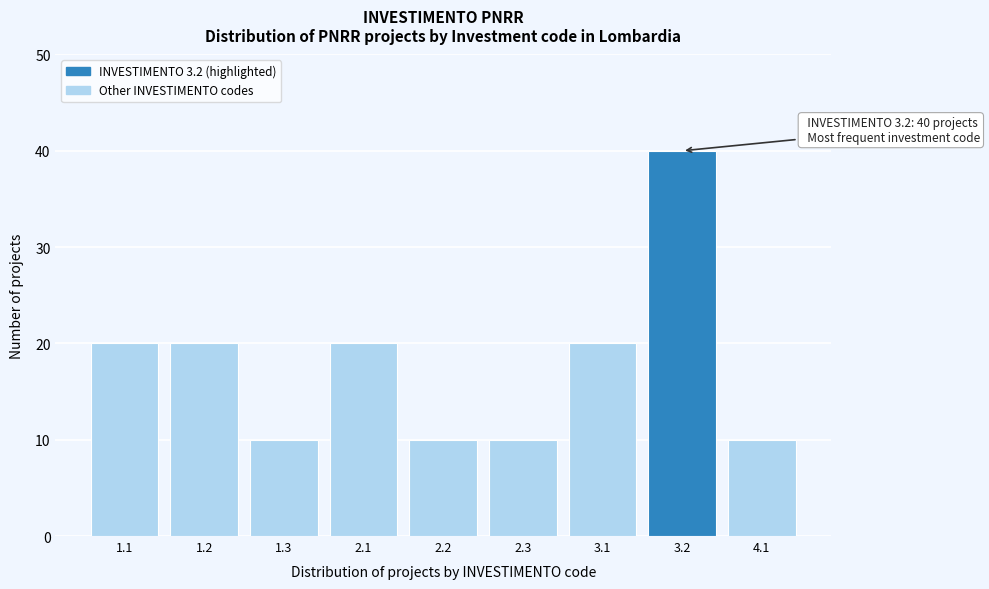

Reading right to left, transcribe all the data shown in this chart.

4.1=10	3.2=40	3.1=20	2.3=10	2.2=10	2.1=20	1.3=10	1.2=20	1.1=20